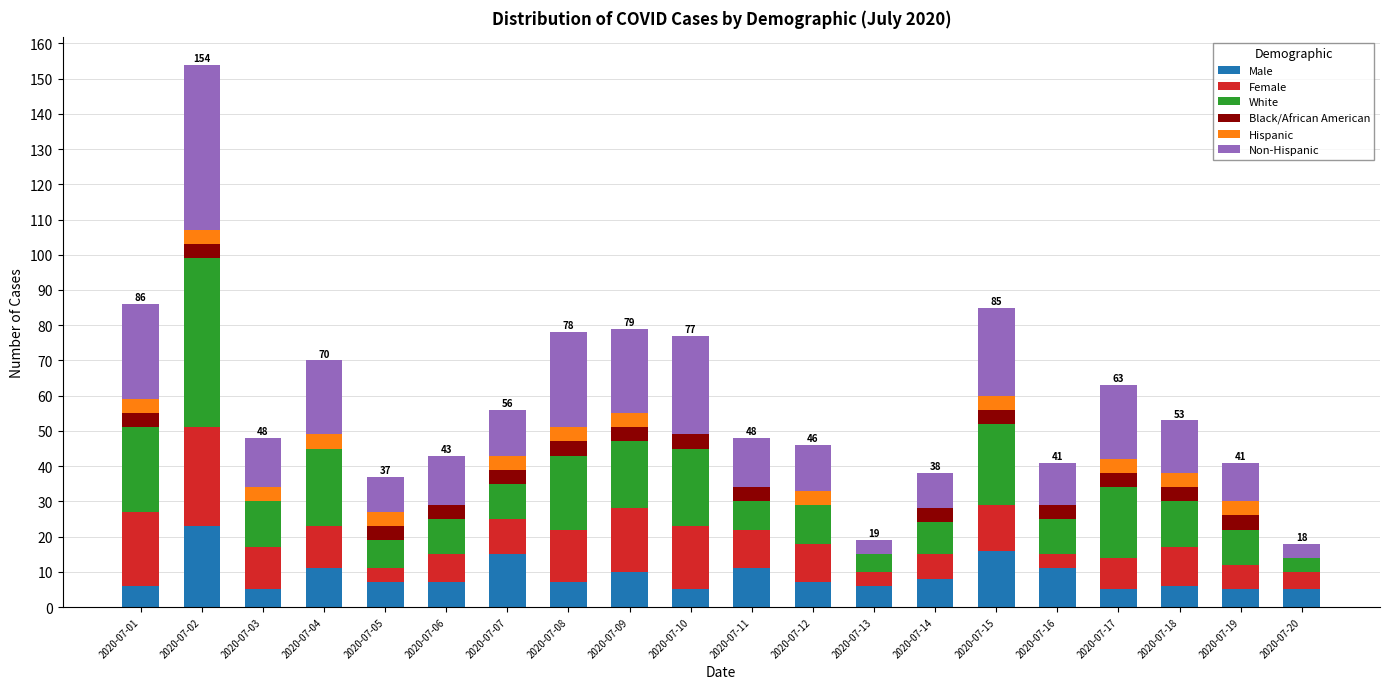

Which category has the highest value in the Male series?

2020-07-02